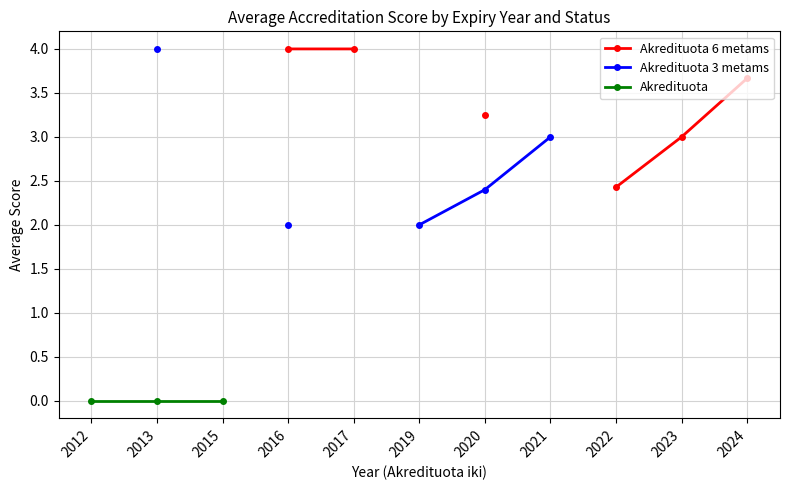

What is the difference between the highest and lowest values at 2016?

2.0